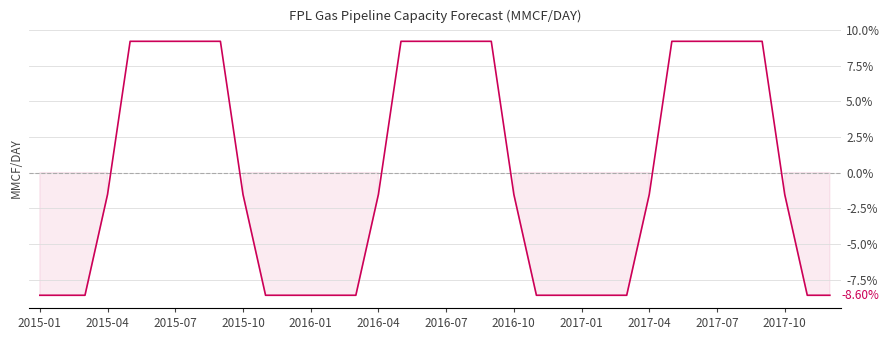

What is the difference between the maximum and minimum values?

17.8